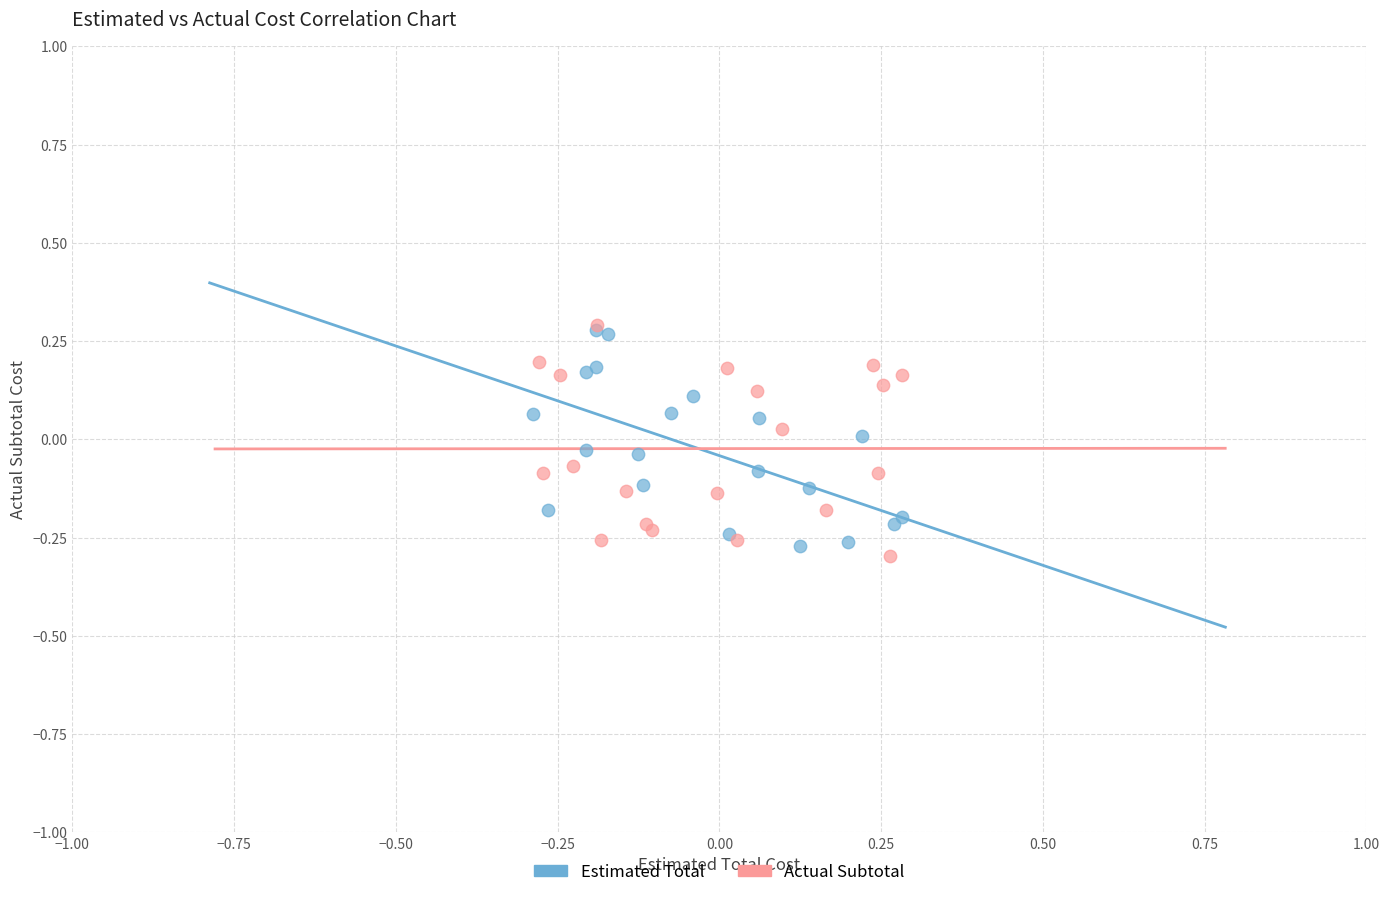

Which series reaches the minimum Y coordinate?

Actual Subtotal